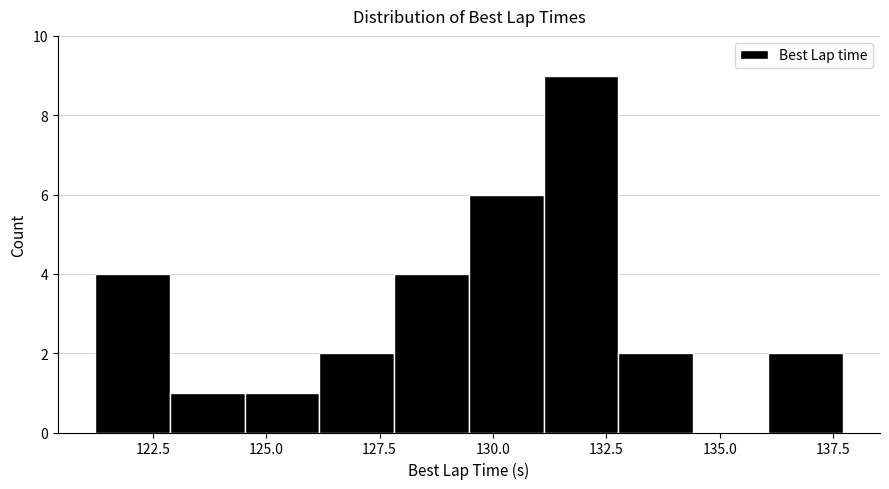

Around what value on the x-axis is the tallest bar? Give the approximate position of its centre, as read against the axis.

132.0